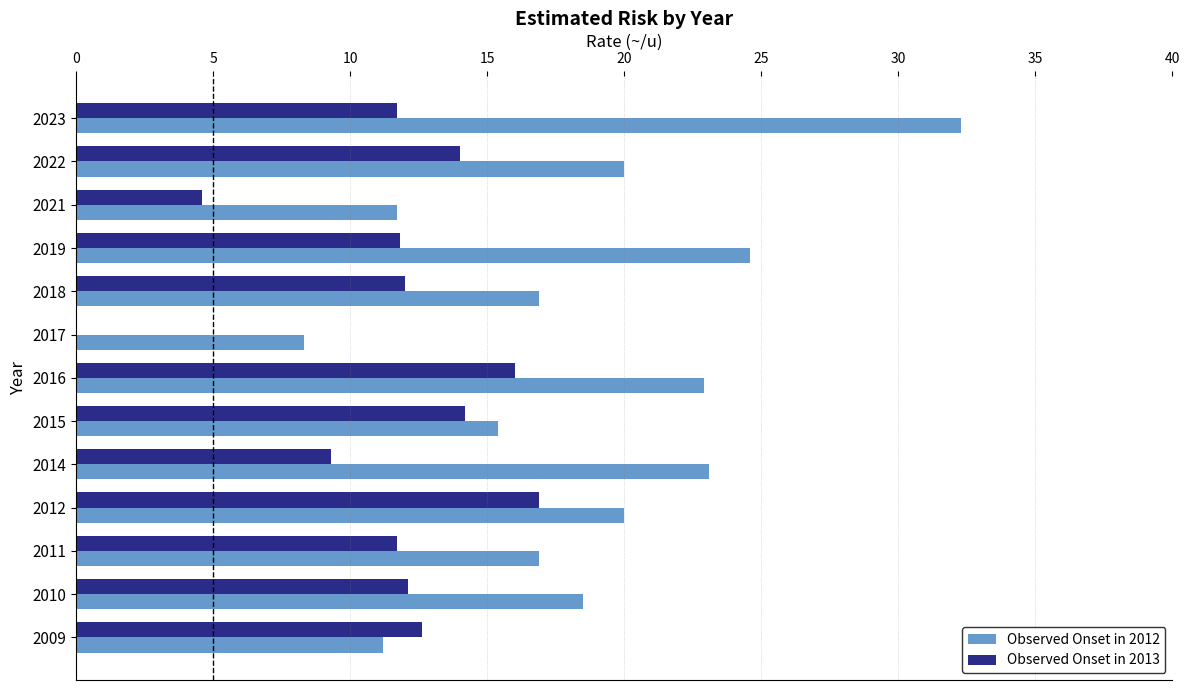

Is the value of Observed Onset in 2012 at 2017 greater than the value of Observed Onset in 2013 at 2017?

Yes